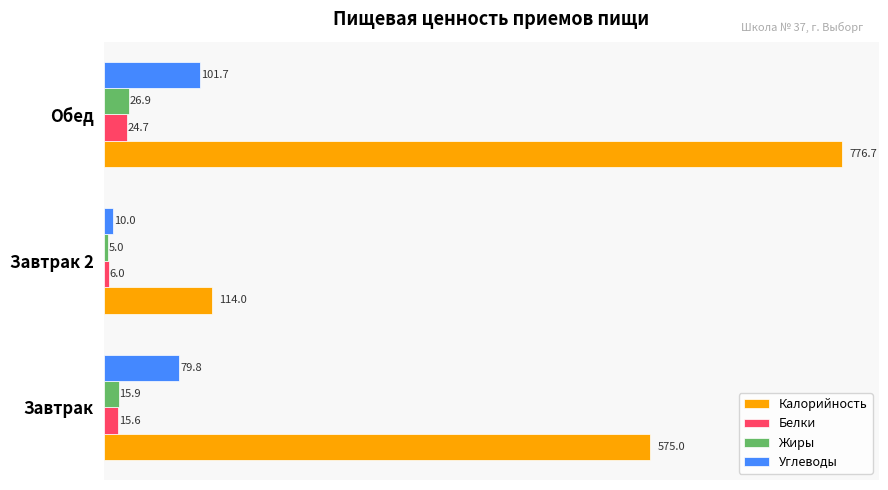

Between Завтрак 2 and Обед, which series saw the biggest shift?

Калорийность